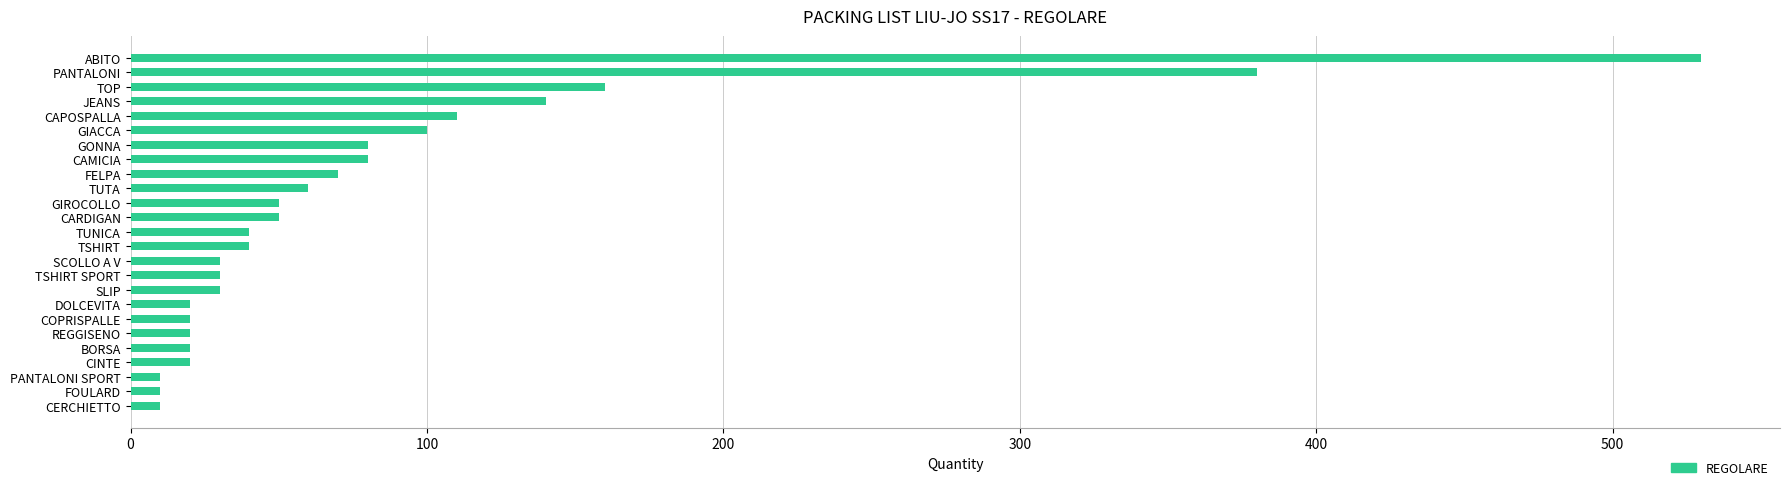

What is the smallest value displayed?

10